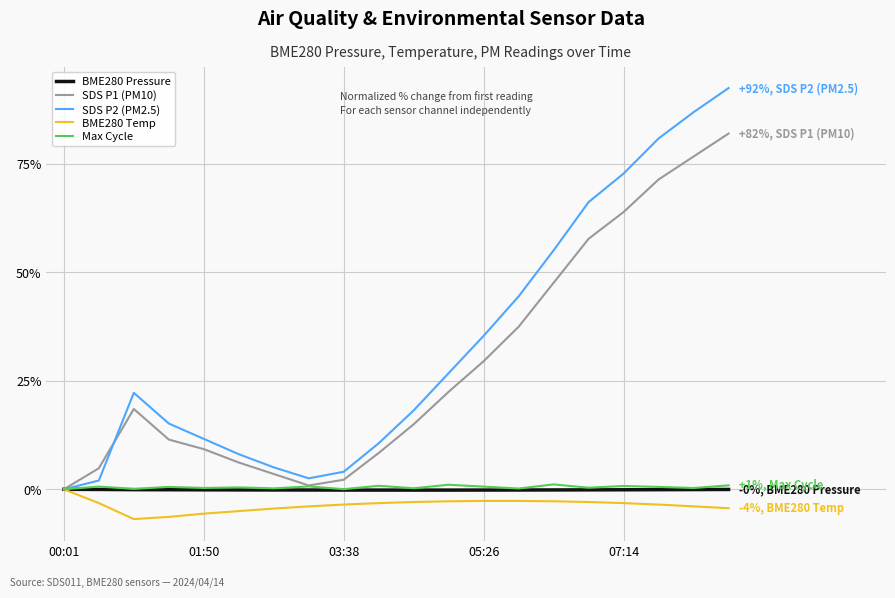

Which series has the largest range (max minus min)?

SDS P2 (PM2.5)